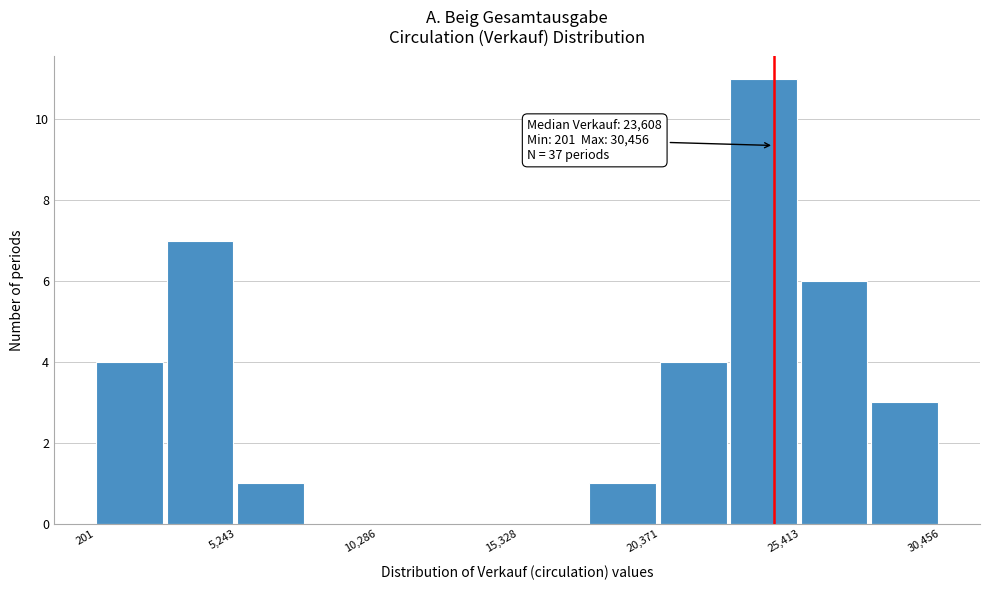

Around what value on the x-axis is the tallest bar? Give the approximate position of its centre, as read against the axis.

24000